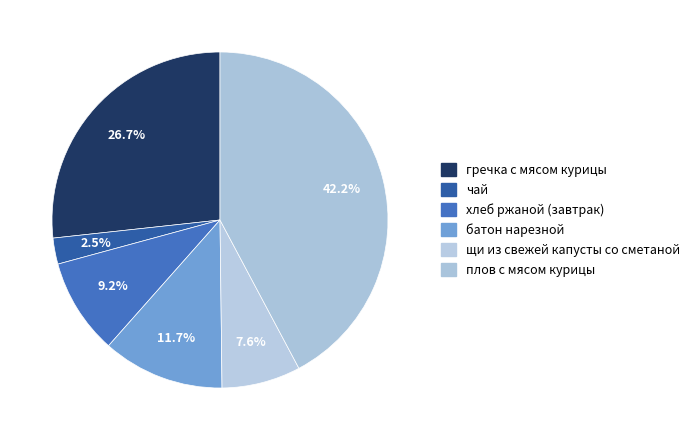

Does хлеб ржаной (завтрак) account for over 50% of the chart?

No